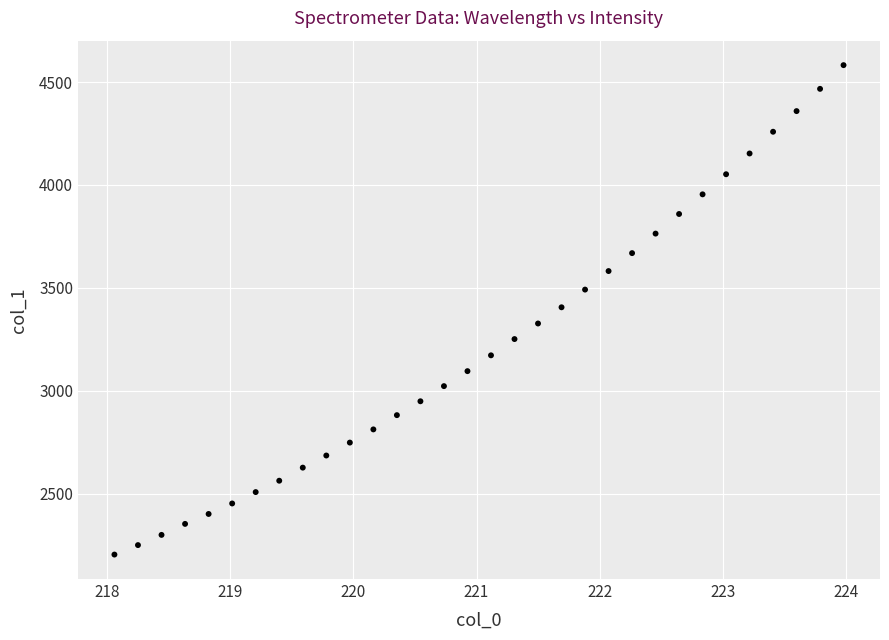

What is the range of Y values (max minus min)?

2375.9